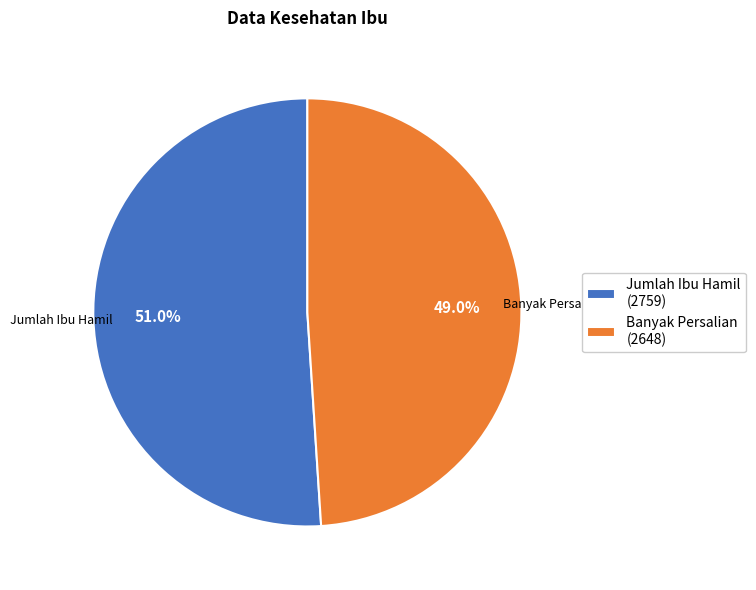

The Jumlah Ibu Hamil slice represents 44% of the pie. True or false?

False